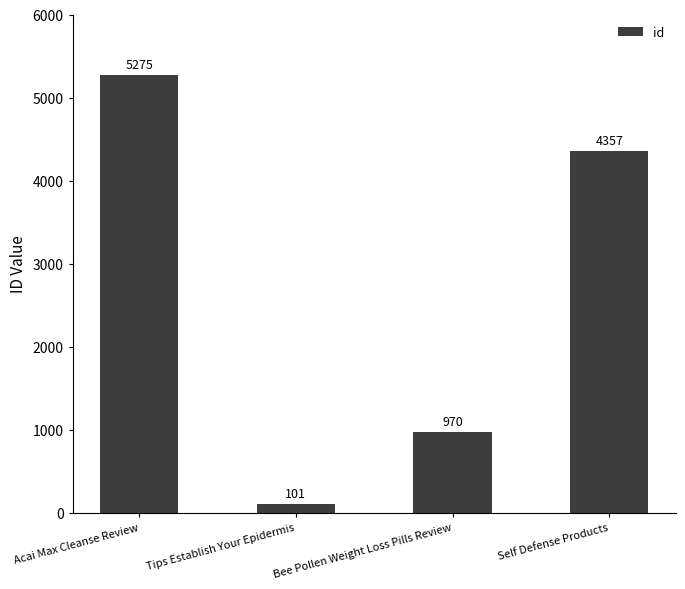

Which label corresponds to the largest value in the chart?

Acai Max Cleanse Review